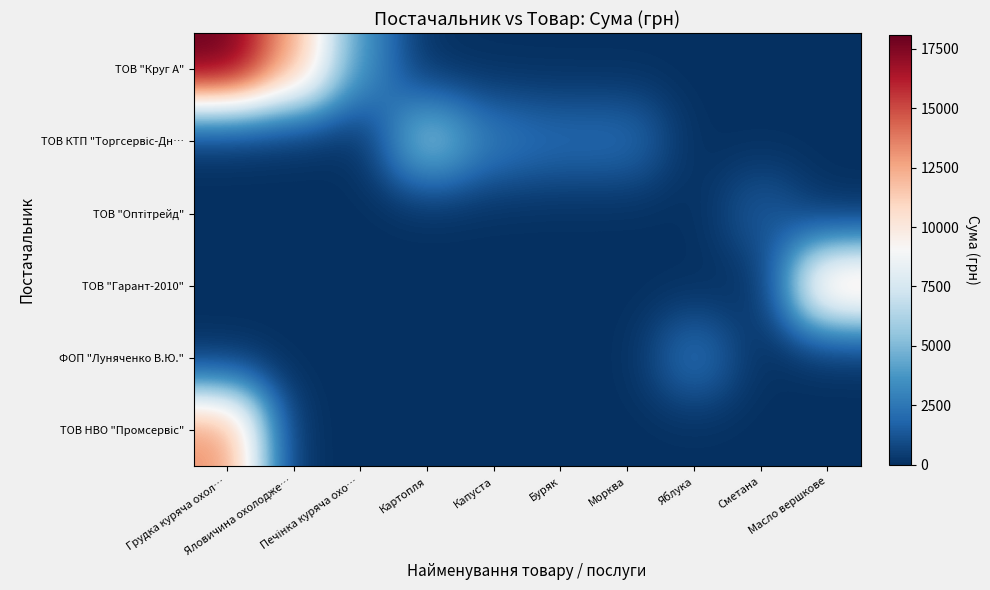

Which has a higher value, Картопля or Грудка куряча охол…?

Грудка куряча охол…